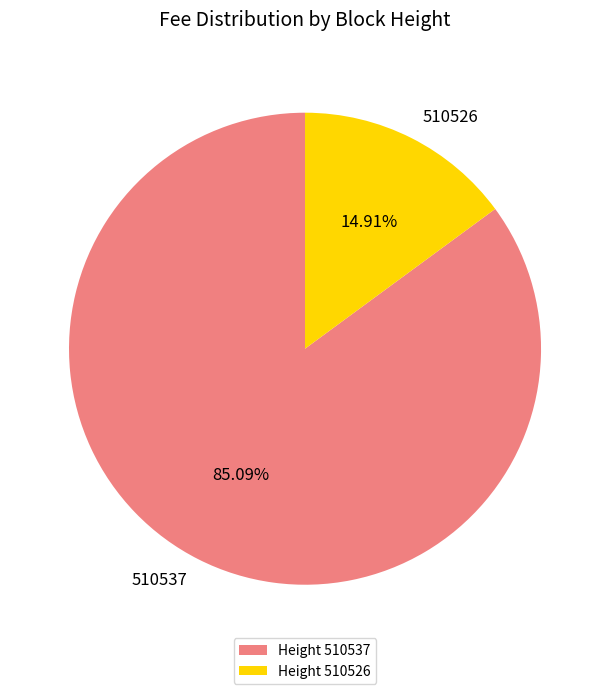

Is it true that 510537 is 85% of the pie?

True